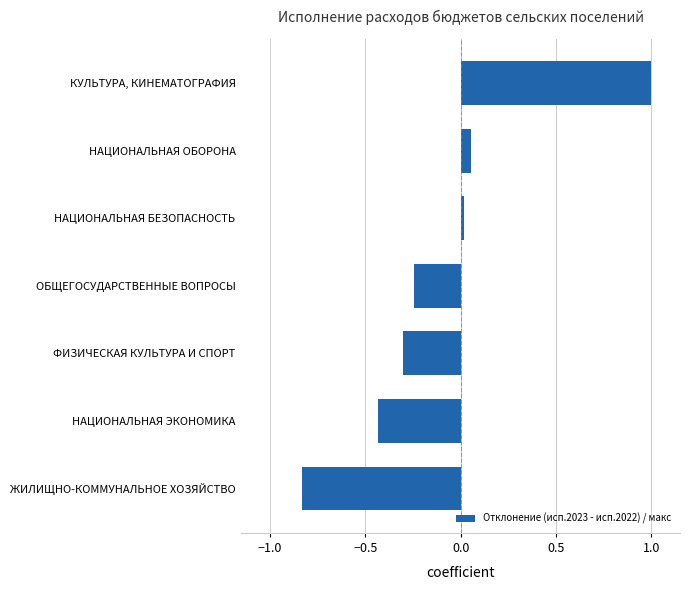

Which has a higher value, НАЦИОНАЛЬНАЯ ЭКОНОМИКА or ФИЗИЧЕСКАЯ КУЛЬТУРА И СПОРТ?

ФИЗИЧЕСКАЯ КУЛЬТУРА И СПОРТ